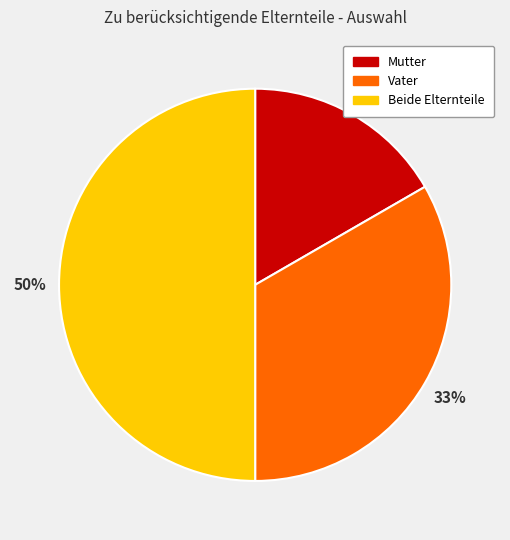

To the nearest percent, what is the difference between the Mutter and Beide Elternteile slice percentages?

33%